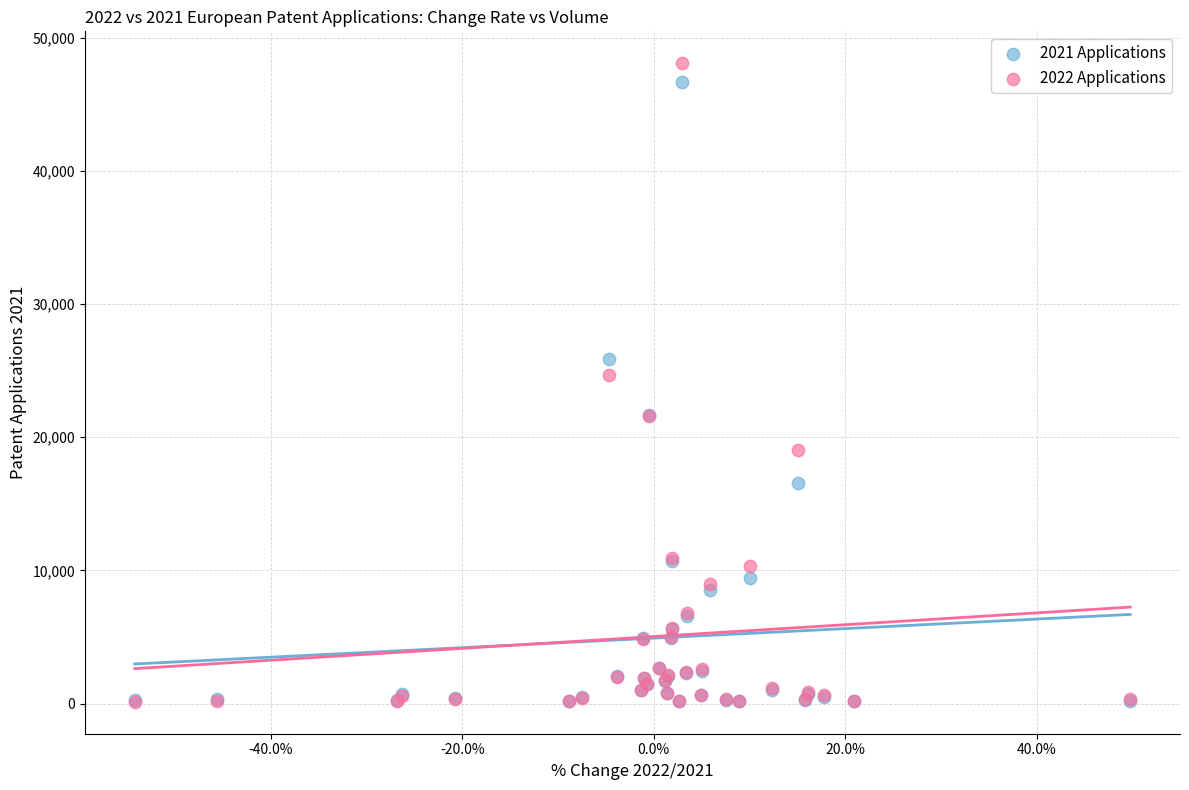

Across all series, what Y value is closest to 24112?

24684